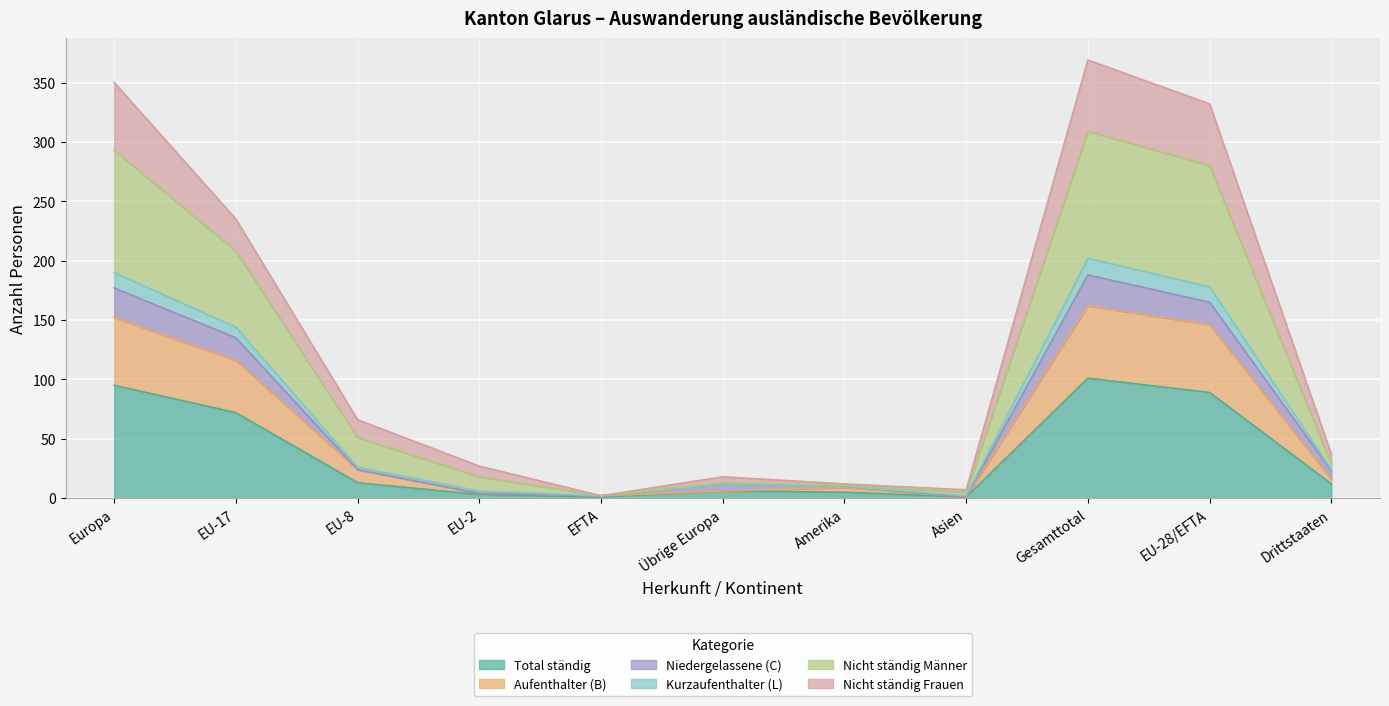

True or false: Total ständig has more than 2 points higher than both neighbors.

False